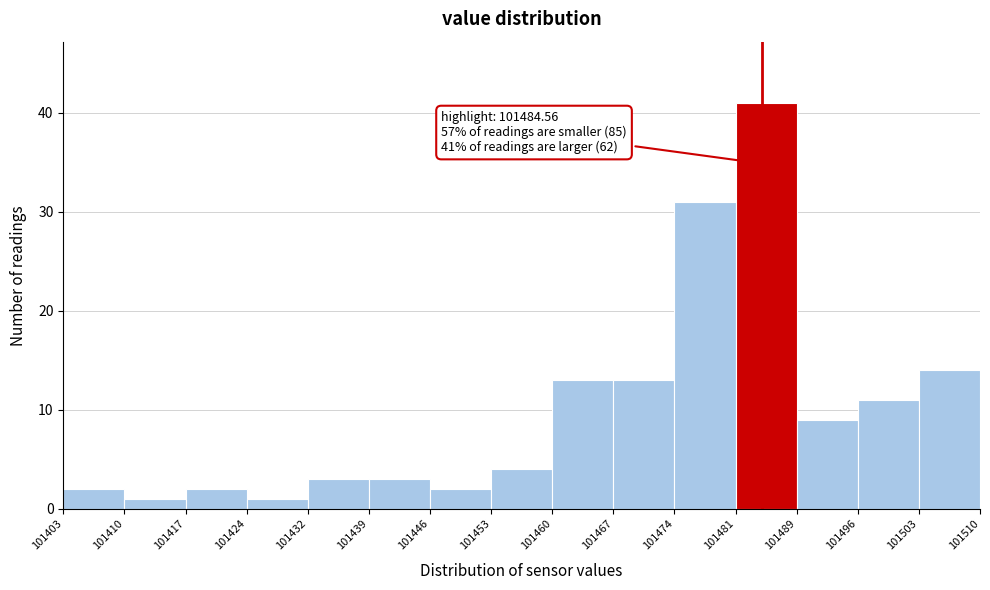

Over which range of the x-axis is the bar tallest?

101481 to 101489